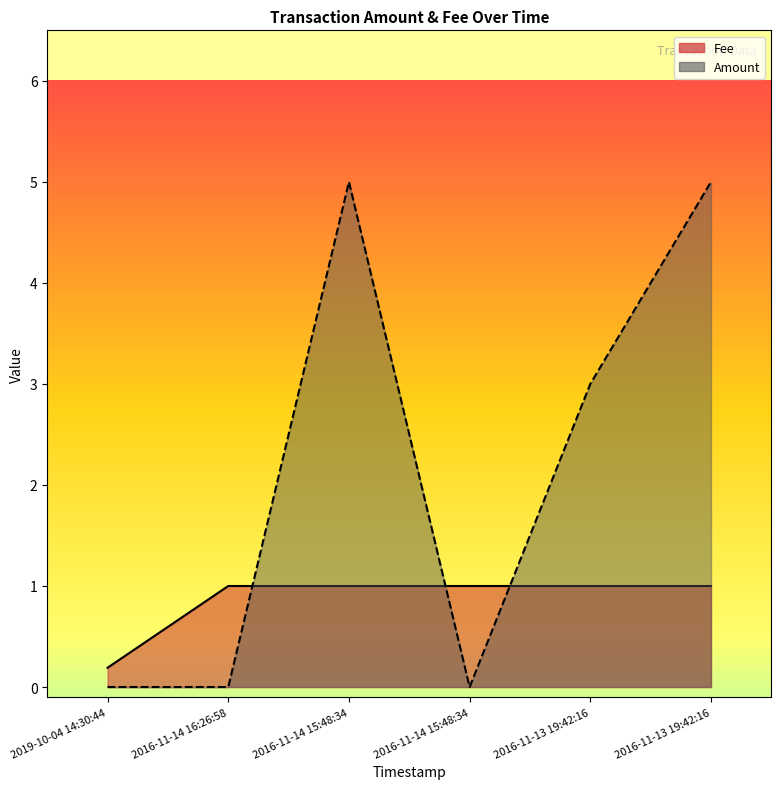

Is it true that Fee equals 1.0 at 2016-11-14 15:48:34?

True